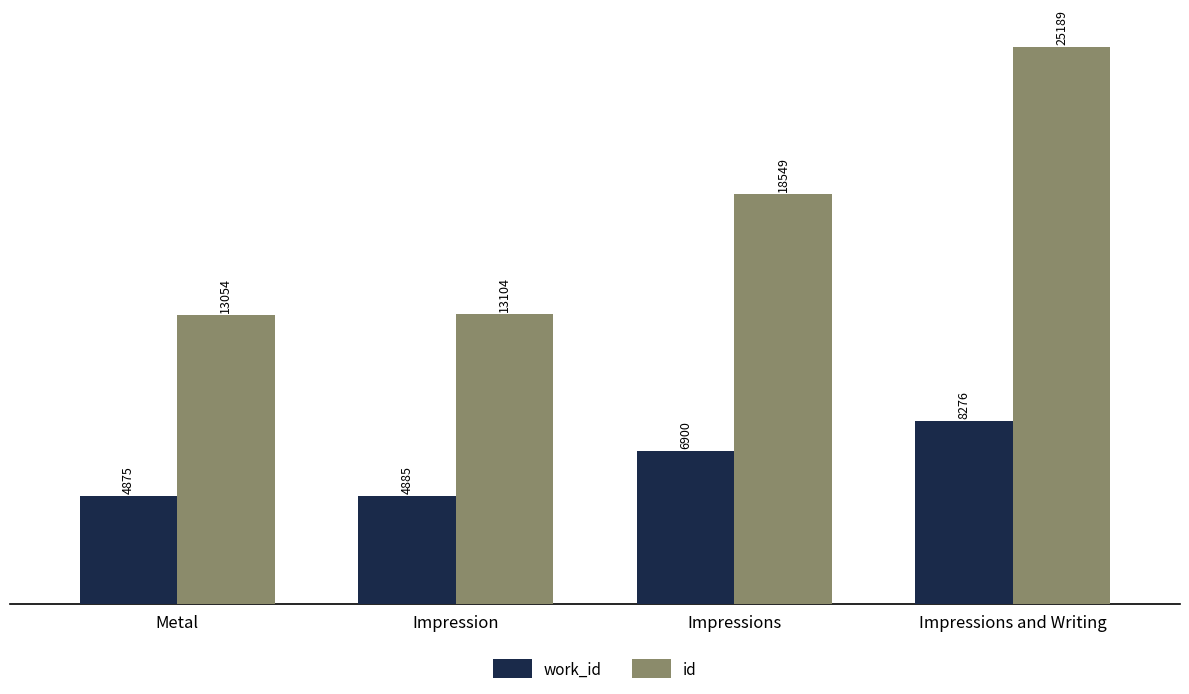

Rank the series at Impression from lowest to highest value.

work_id, id